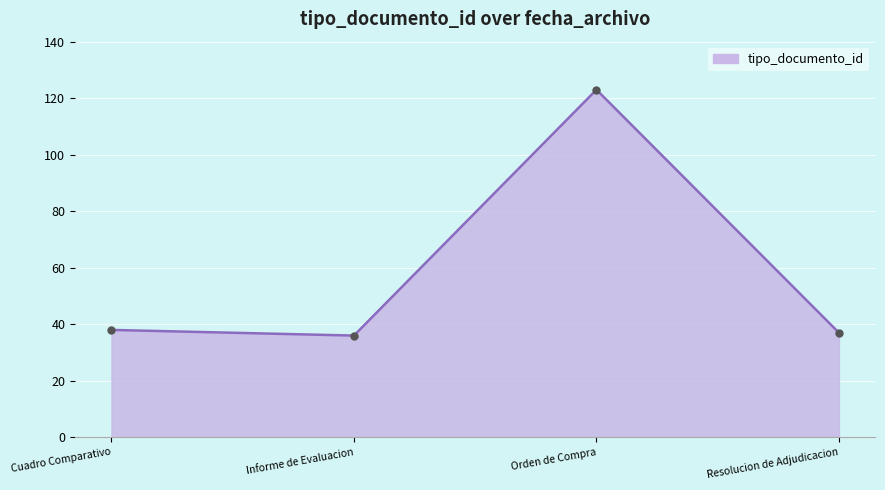

True or false: there are more than 0 points higher than both neighbors.

True